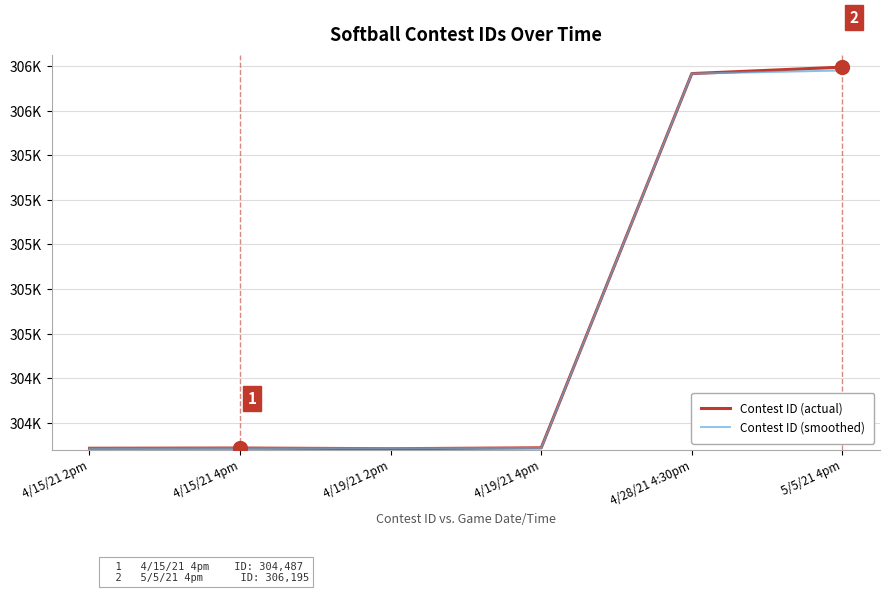

Between which two adjacent categories do Contest ID (smoothed) and Contest ID (actual) first intersect?

4/15/21 4pm and 4/19/21 2pm